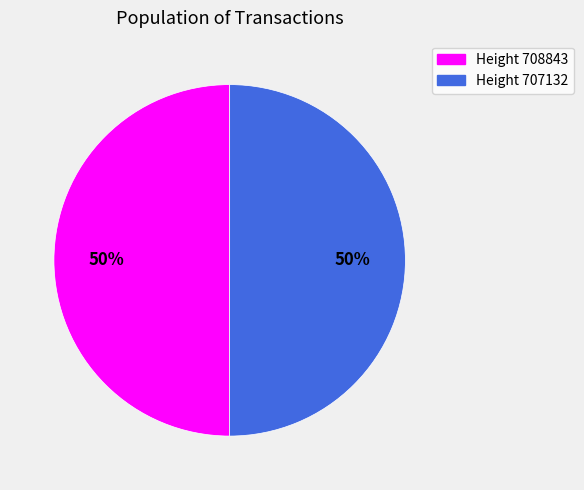

To the nearest percent, what is the average slice percentage?

50%